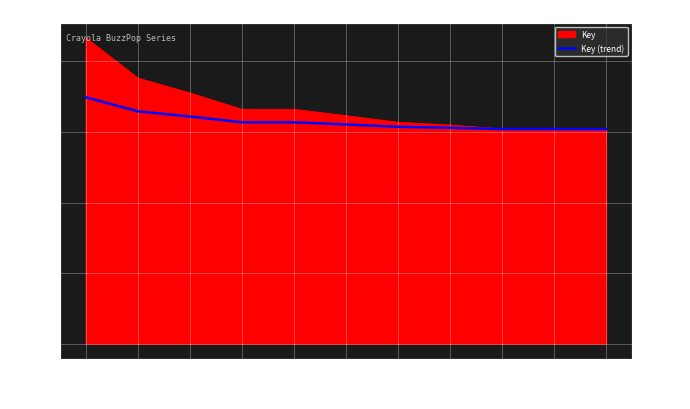

What is the difference between the maximum and minimum values?

22679068.7